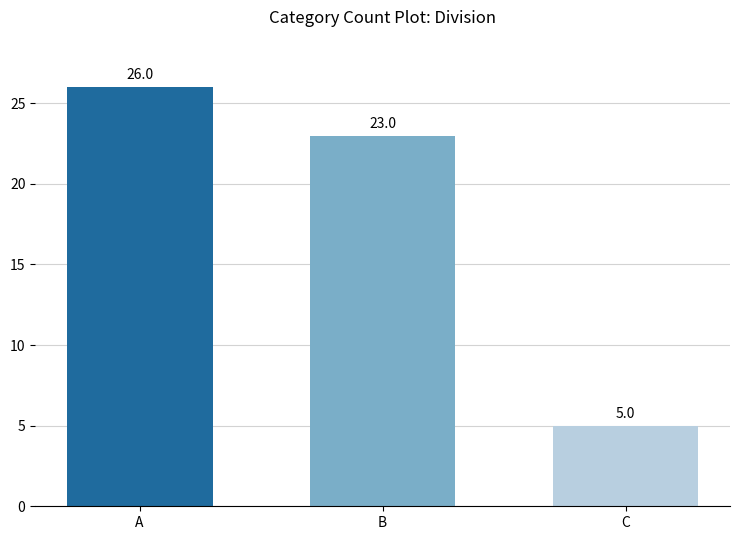

List the labels in order of value, smallest first.

C, B, A